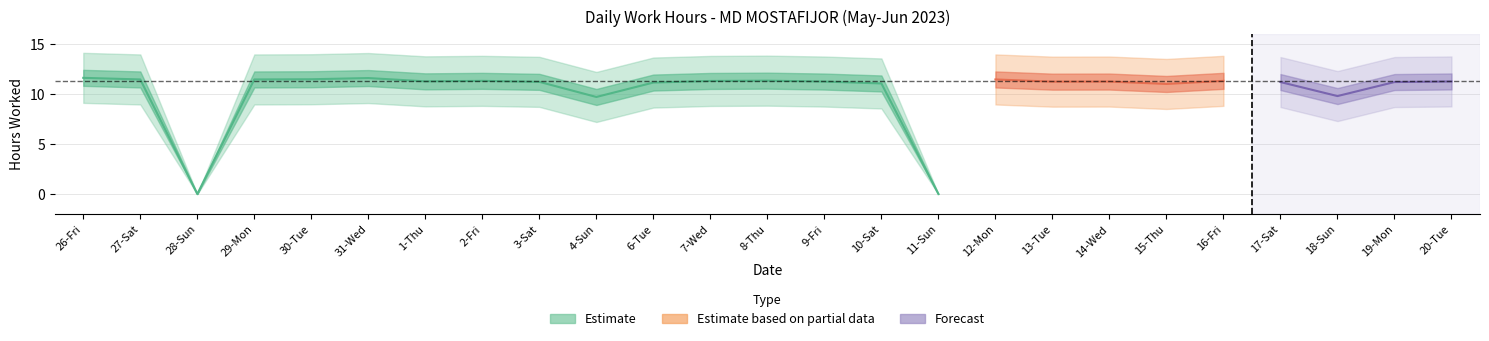

Reading left to right, what are all the values shown in this chart?

11.6	11.4	0.0	11.4	11.5	11.6	11.3	11.3	11.2	9.7	11.1	11.3	11.3	11.2	11.1	0.0	11.4	11.2	11.2	11.0	11.3	11.2	9.8	11.2	11.2